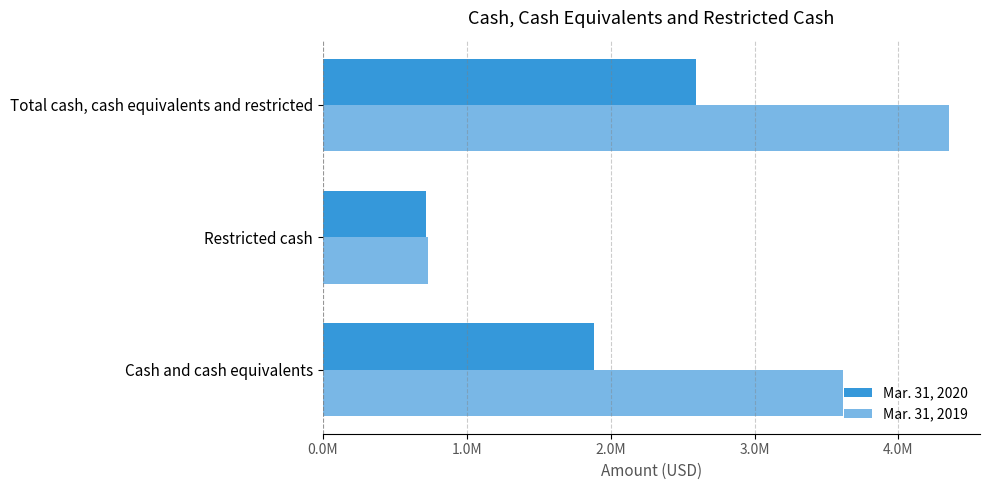

Rank the series by their maximum value, from highest to lowest.

Mar. 31, 2019, Mar. 31, 2020